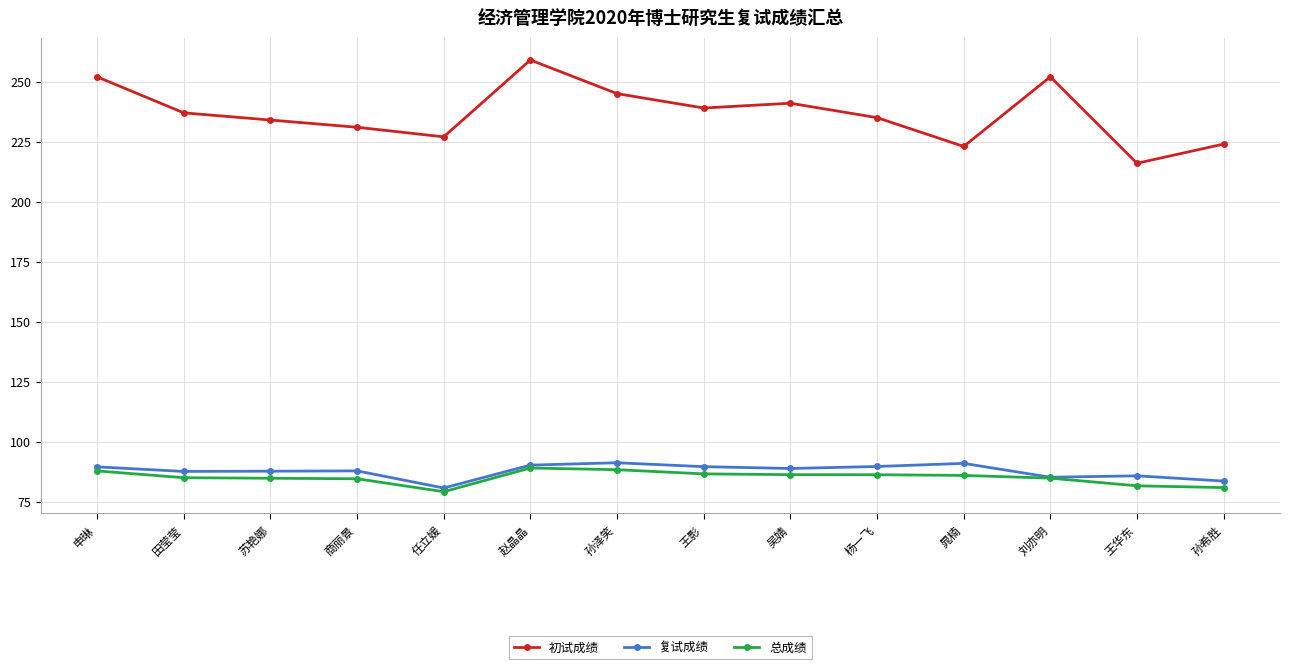

What position from the left is 王华东?

13